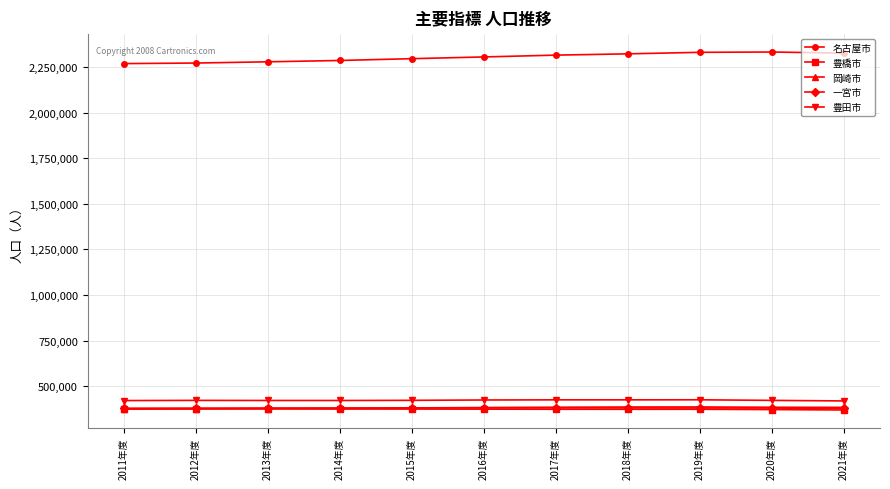

What is the sum of the 豊田市 values at 2015年度 and 2021年度?

841810